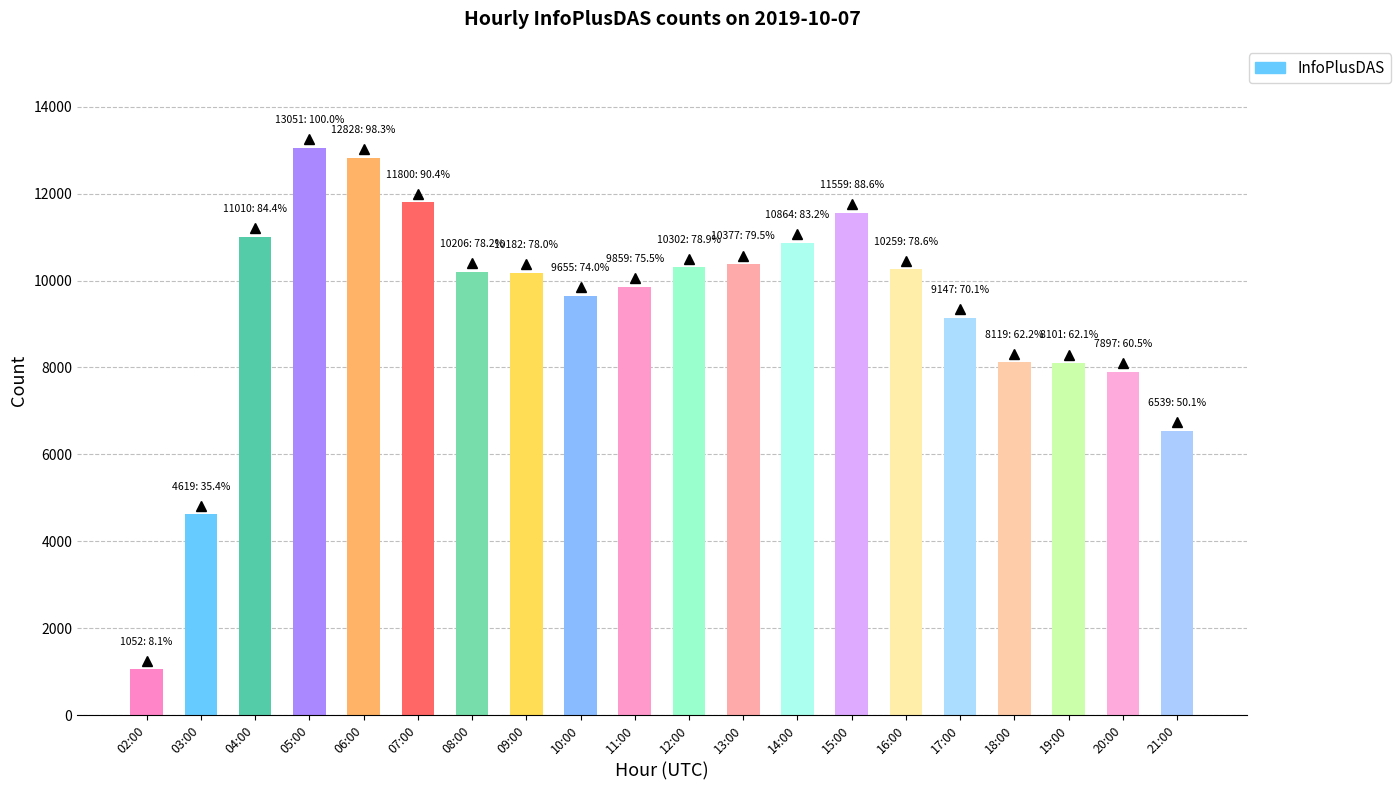

What is the ratio of the value at 11:00 to the value at 15:00?

0.9